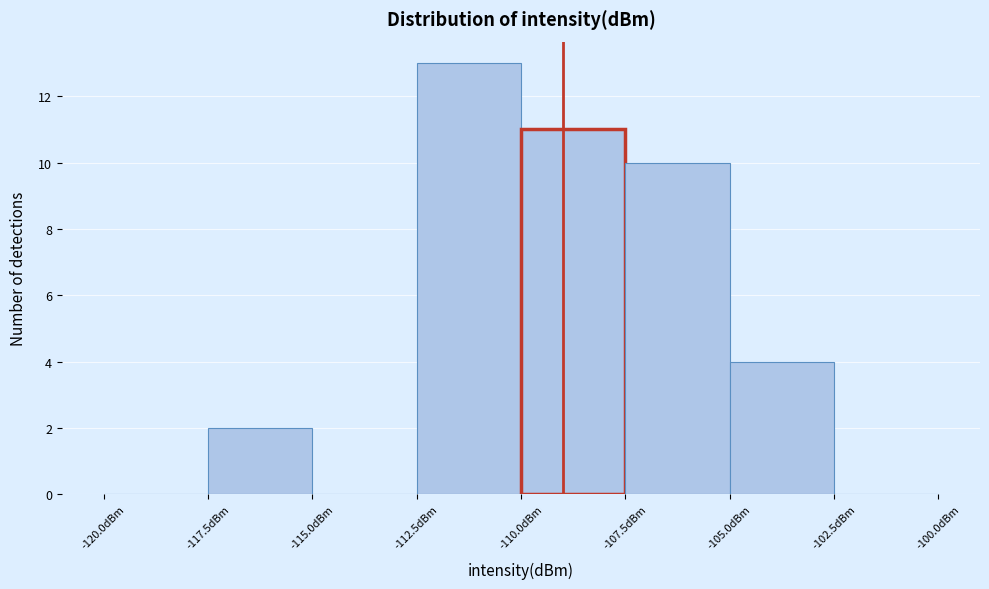

Reading left to right, list every bar in this chart as the range it spans on the x-axis followed by its height. The values are not printed on the chart, so give them approximately, as read against the axis.

-120.0 to -117.5: 0
-117.5 to -115.0: 2
-115.0 to -112.5: 0
-112.5 to -110.0: 13
-110.0 to -107.5: 11
-107.5 to -105.0: 10
-105.0 to -102.5: 4
-102.5 to -100.0: 0